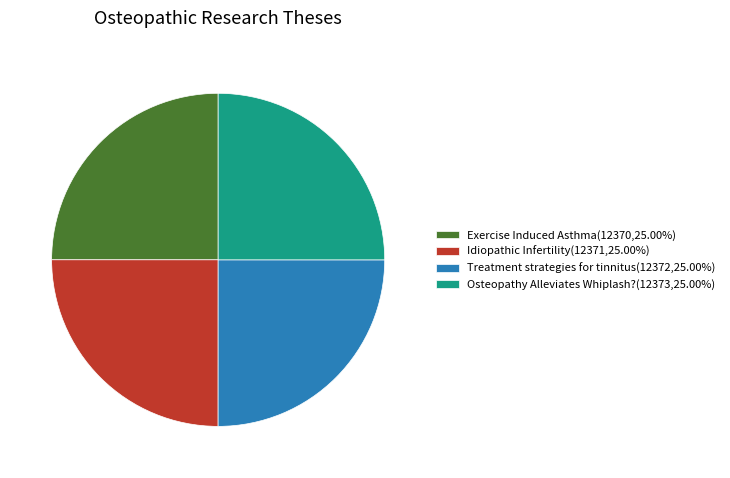

Approximately how many times larger is the value at Exercise Induced Asthma compared to Idiopathic Infertility?

1.0